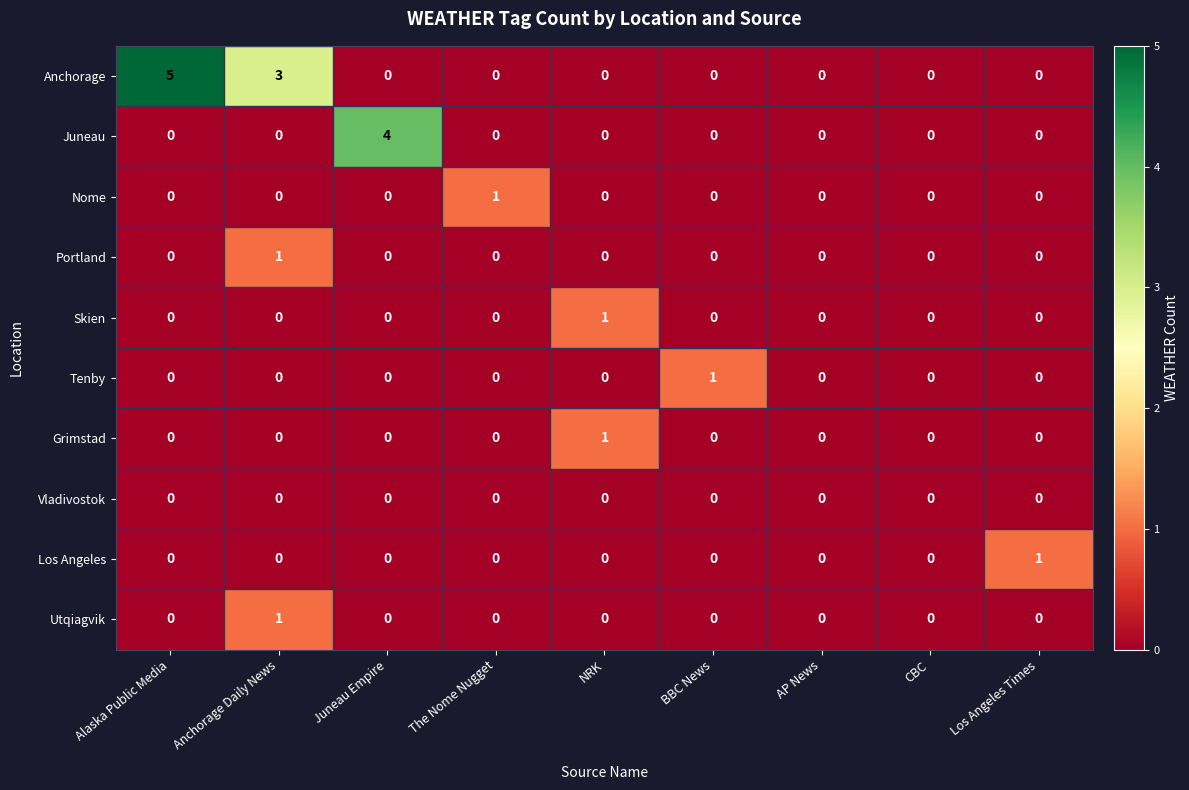

Which series has the largest range (max minus min)?

Anchorage